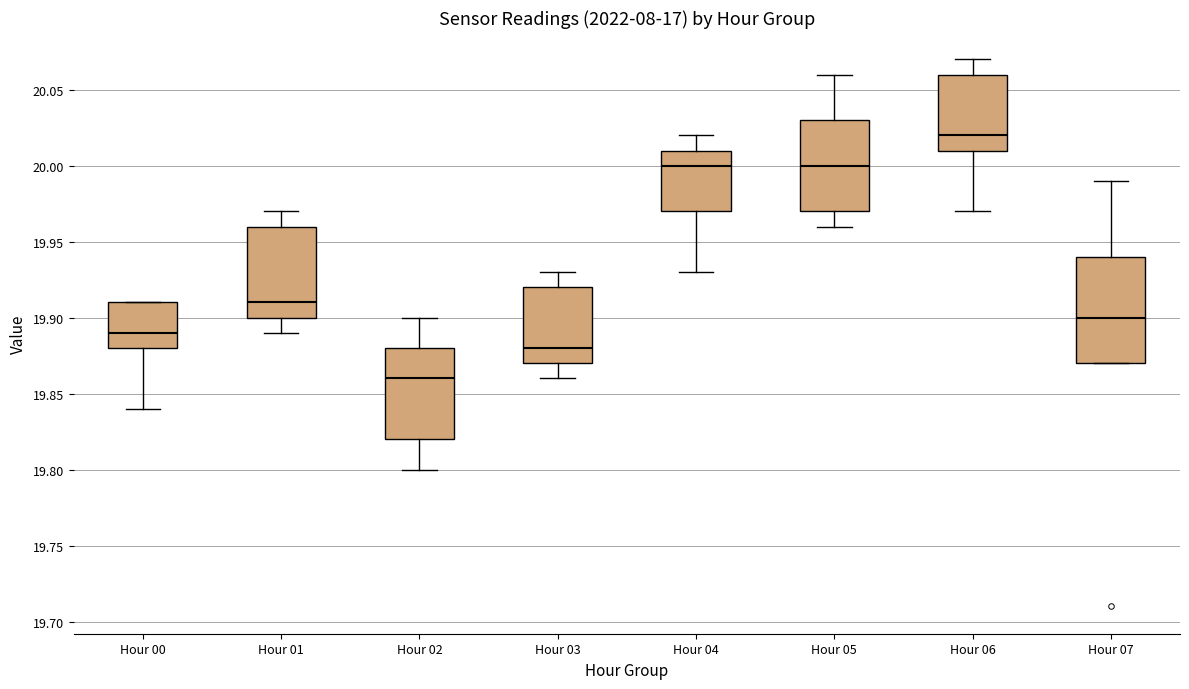

Comparing the boxes themselves (not the whiskers), which one is the tallest?

Hour 07